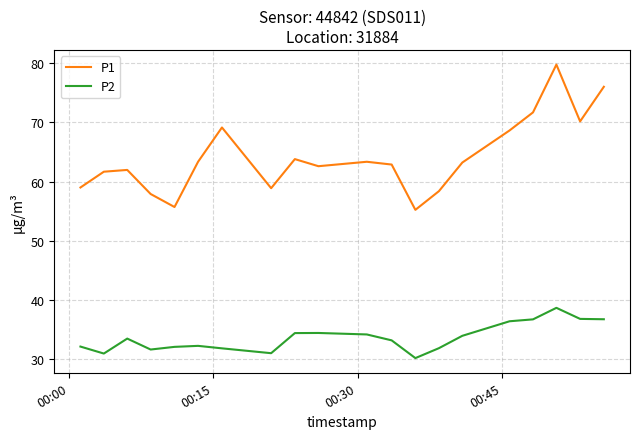

At how many categories does at least one series exceed 43?

20